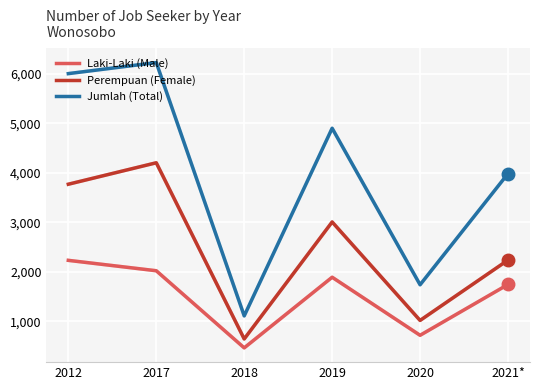

List the series in order of their peak value, highest first.

Jumlah (Total), Perempuan (Female), Laki-Laki (Male)